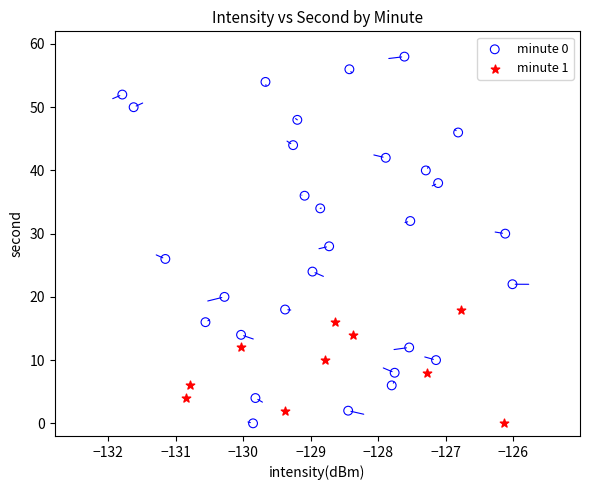

Which series has the largest Y range (max minus min)?

minute 0